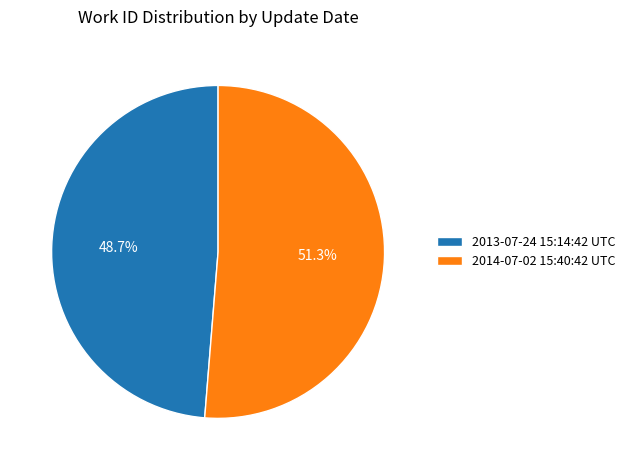

To the nearest percent, what portion does 2014-07-02 15:40:42 UTC represent?

51%